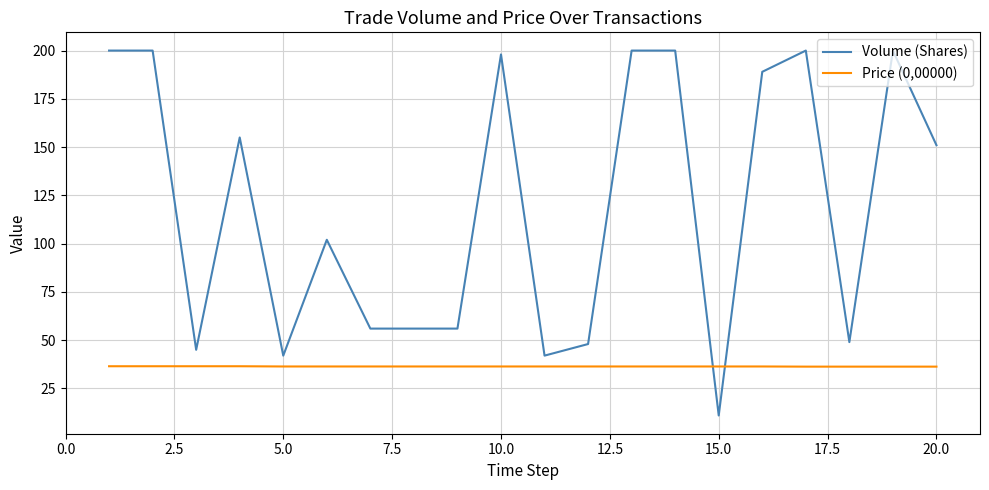

Which series has the largest total across all categories?

Volume (Shares)